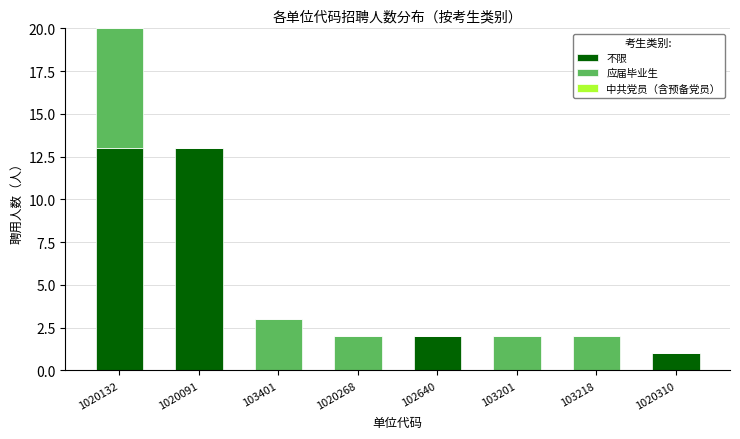

How many data points does each series have?

8